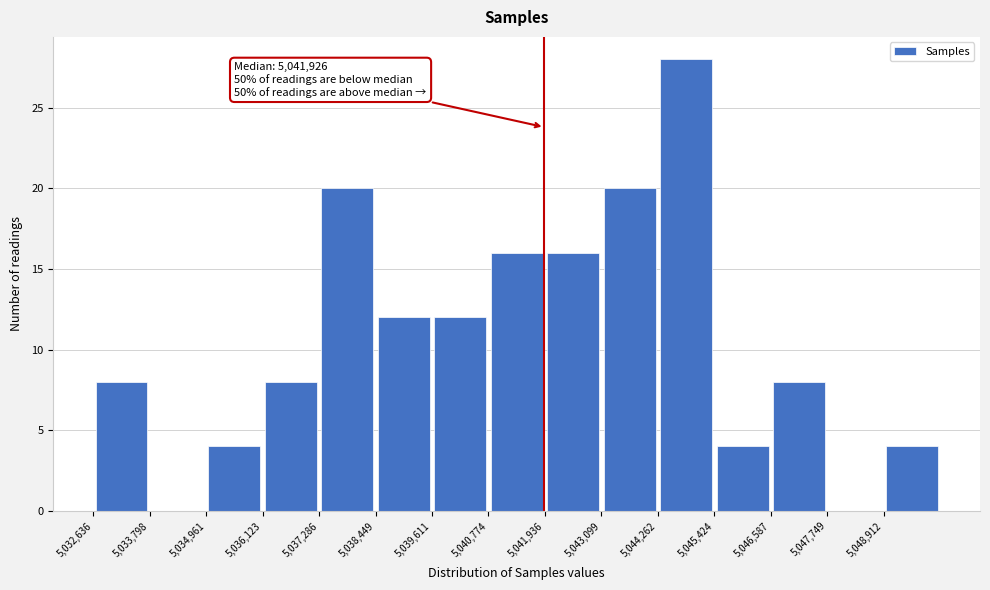

Which range on the x-axis has the tallest bar?

5044200 to 5045400